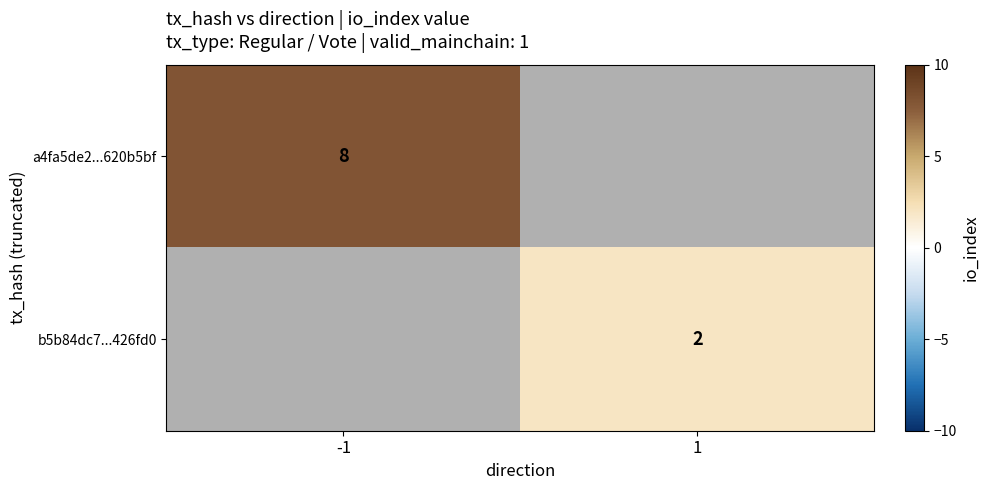

What is the greatest value displayed?

8.0